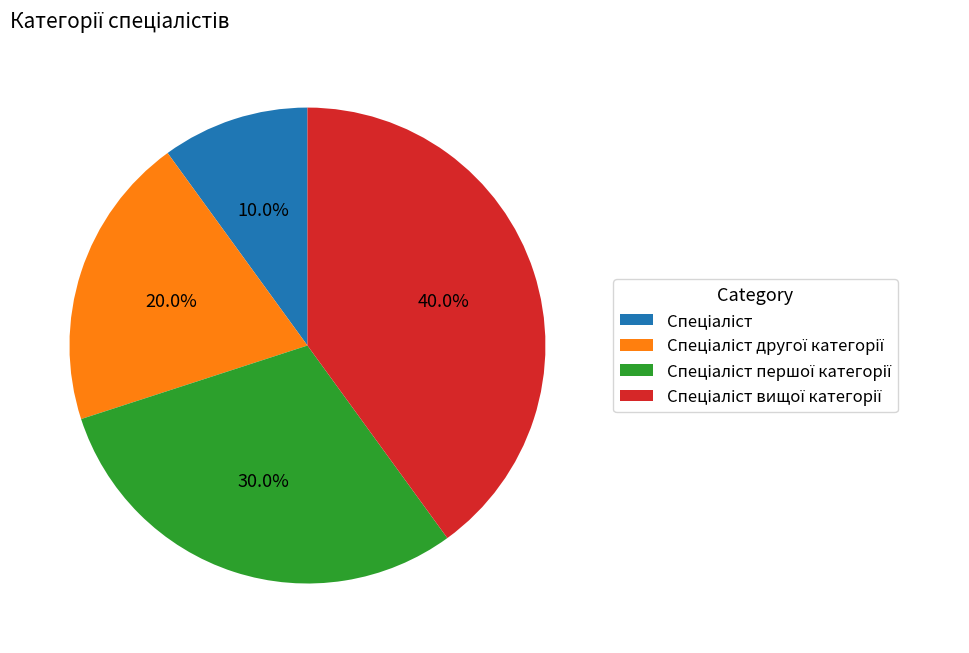

Is there any slice that represents more than half of the pie?

No